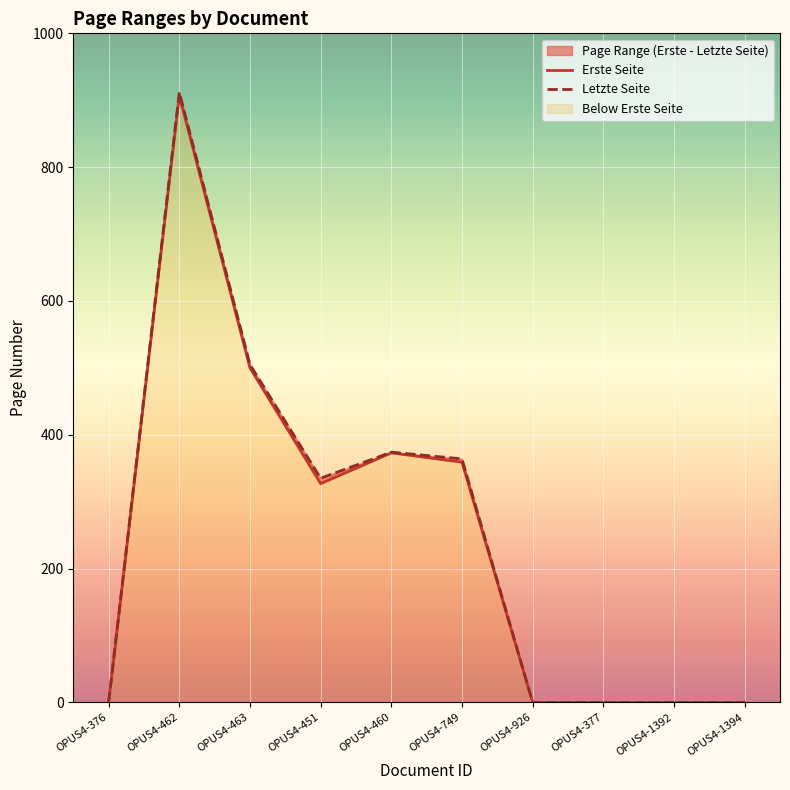

Which series has the largest total across all categories?

Letzte Seite